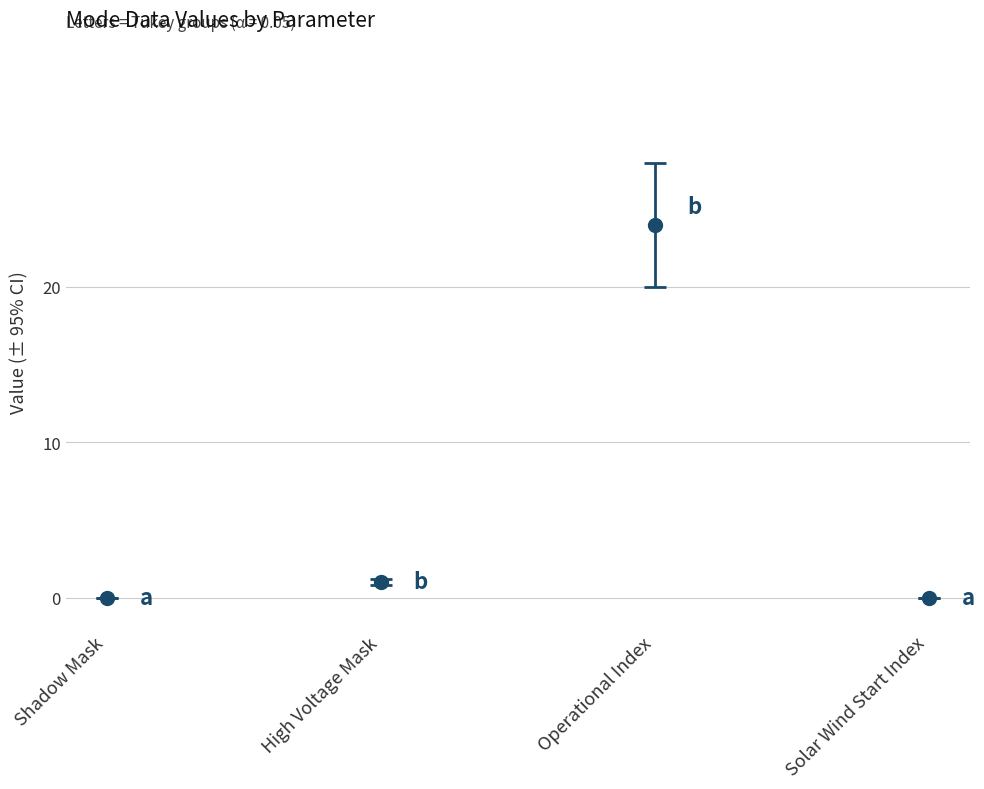

What is the spread (max minus min) of values at High Voltage Mask?

0.4